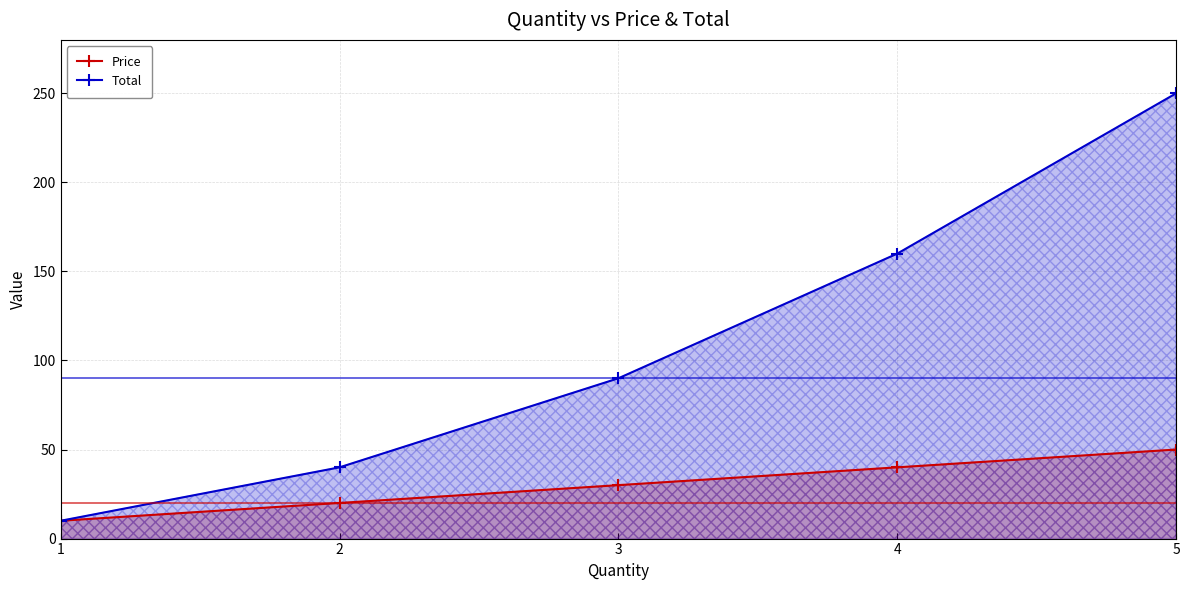

Which has a higher value, 4 or 3?

4